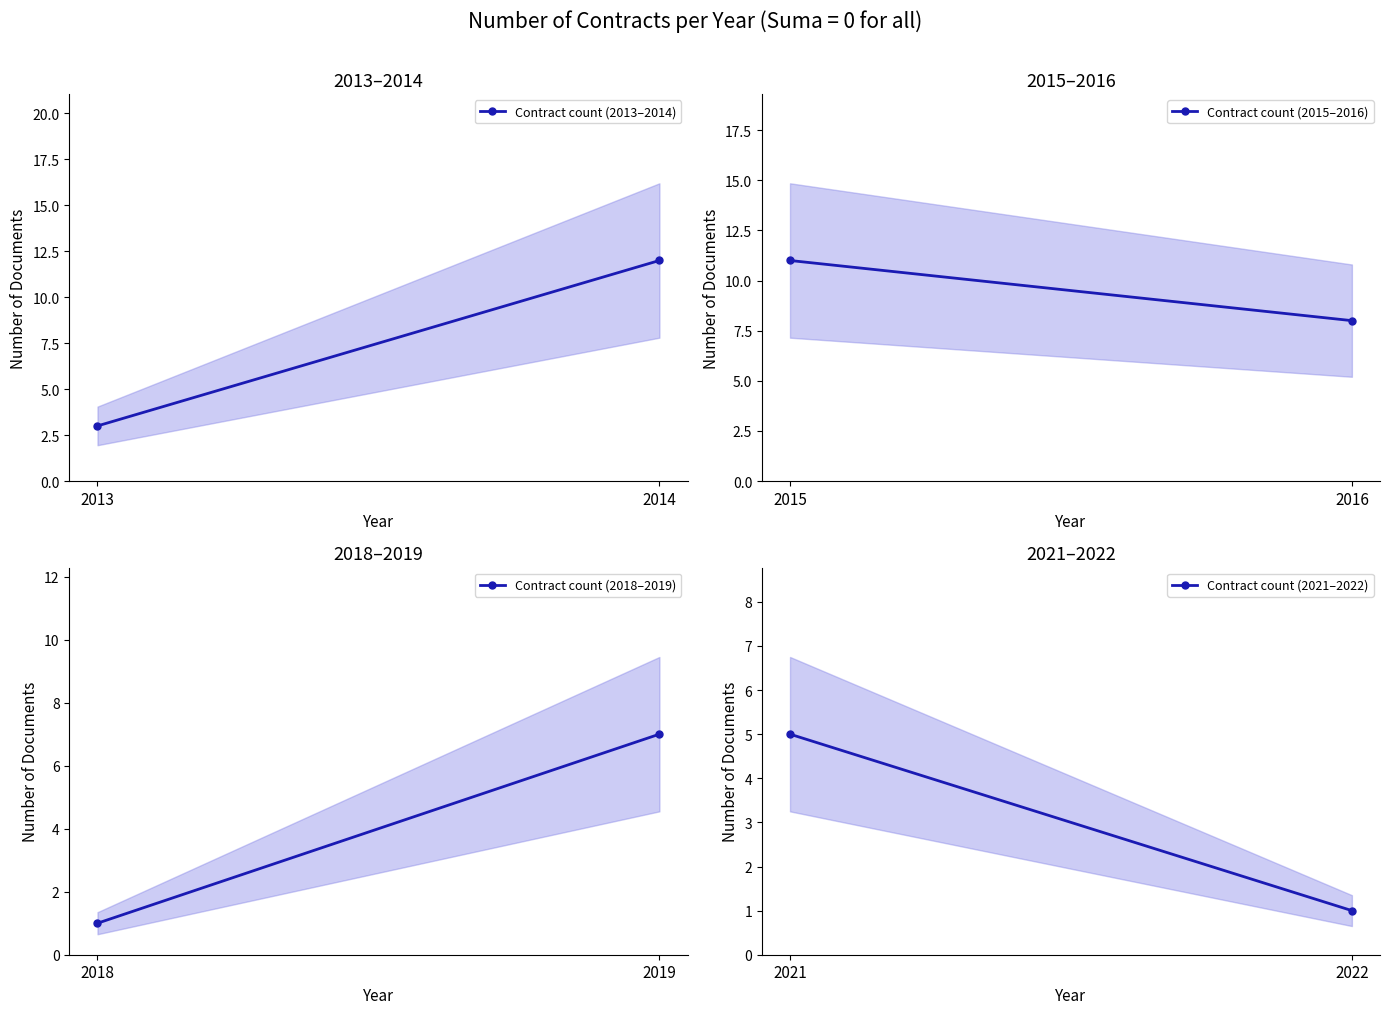

How many lines are shown in the chart?

4